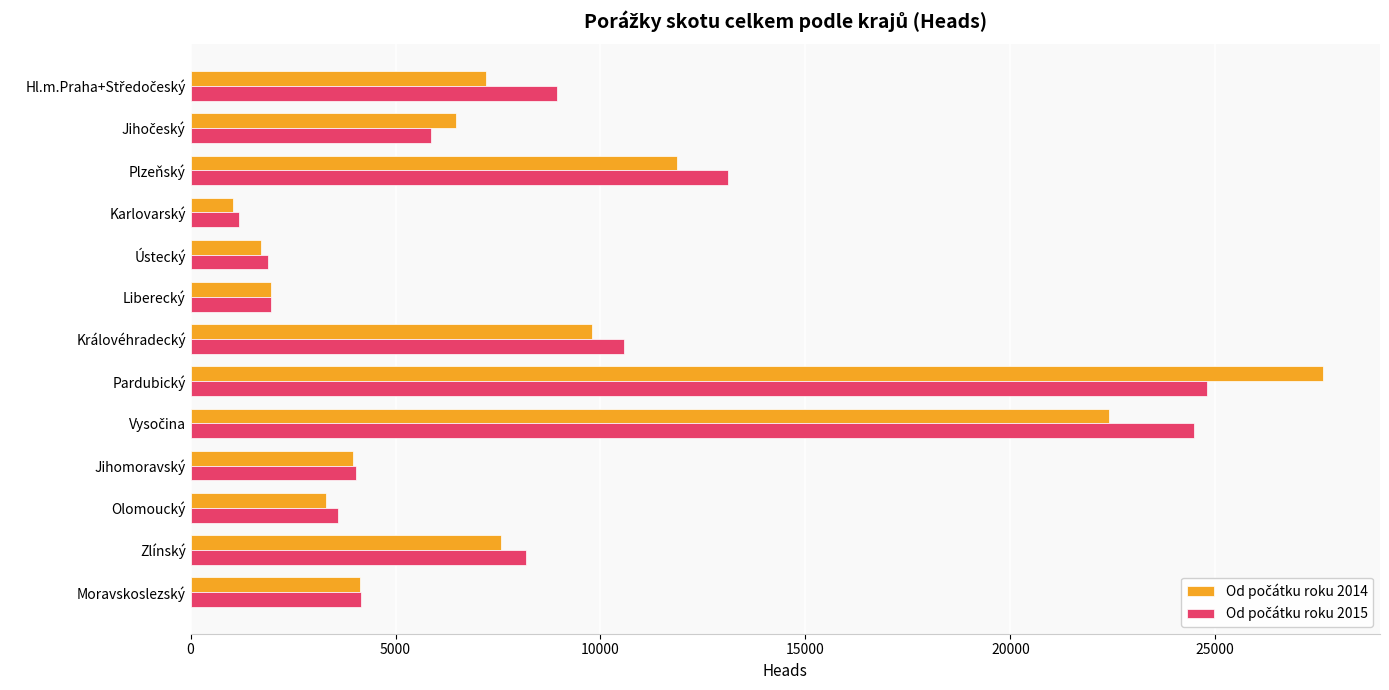

At which category is the sum across all series the highest?

Pardubický